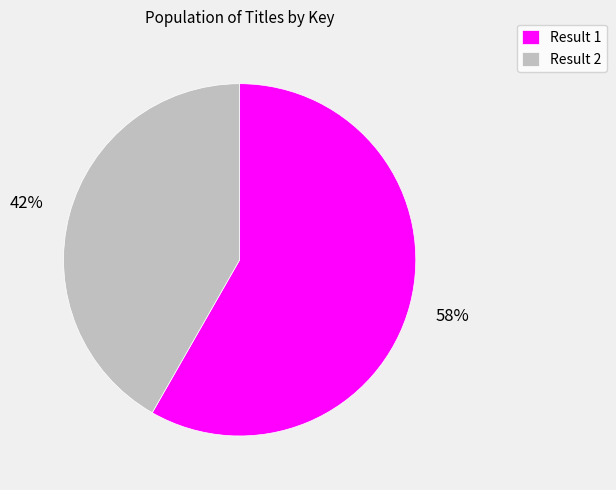

Combined, do Result 1 and Result 2 account for over 50%?

Yes